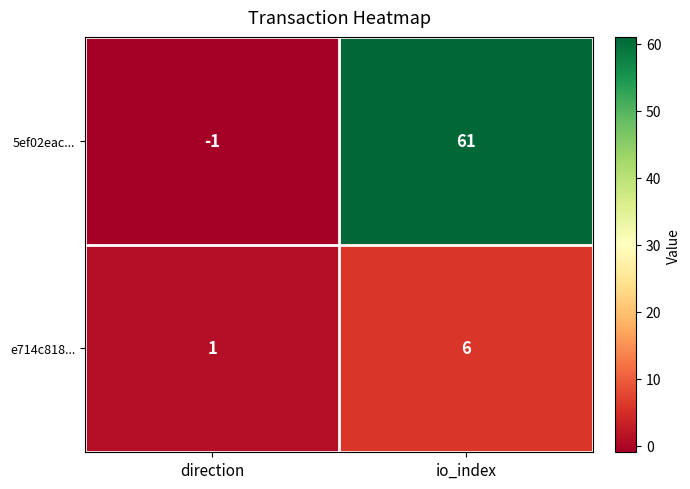

What is the total value across all series at io_index?

67